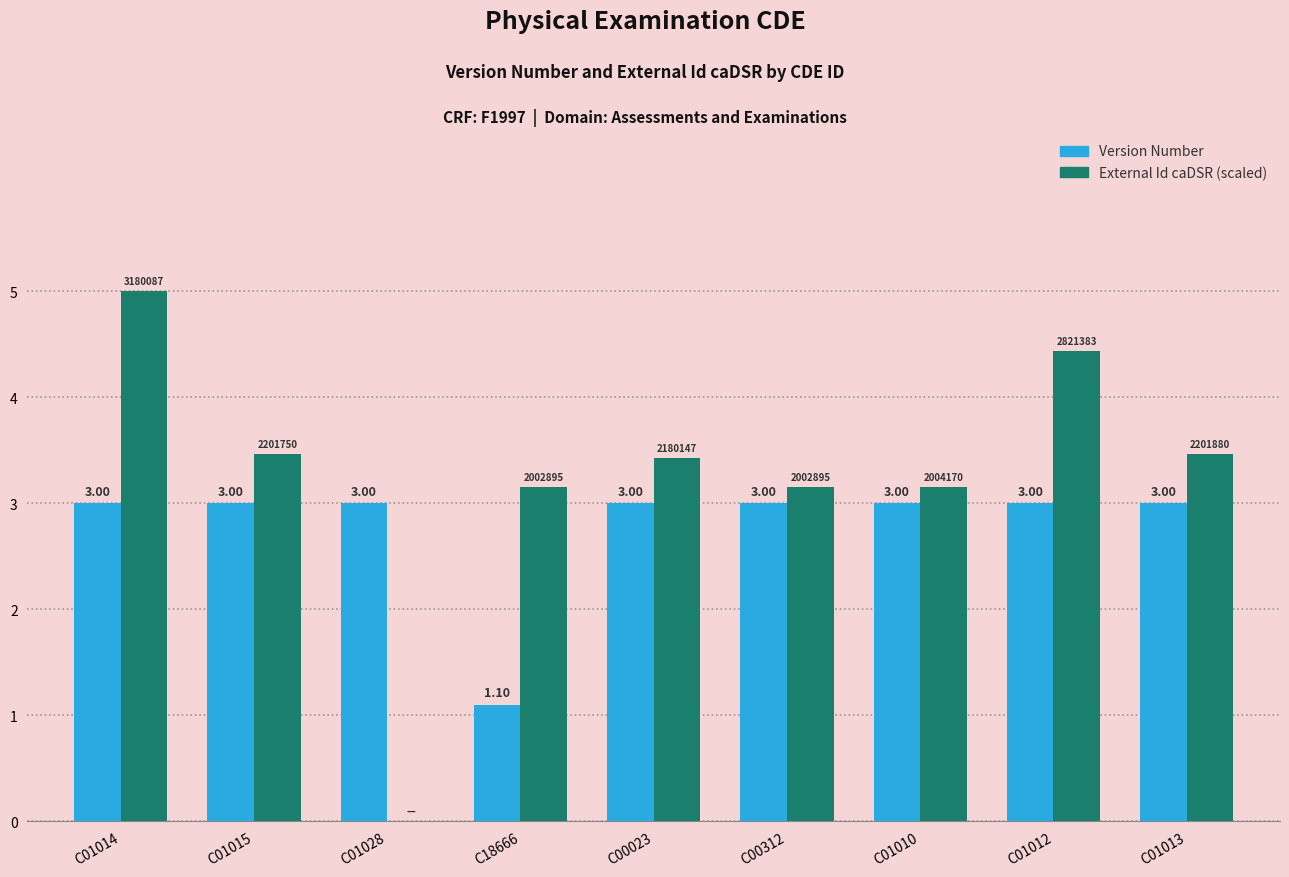

Which series changed the most between C01012 and C01013?

External Id caDSR (scaled)